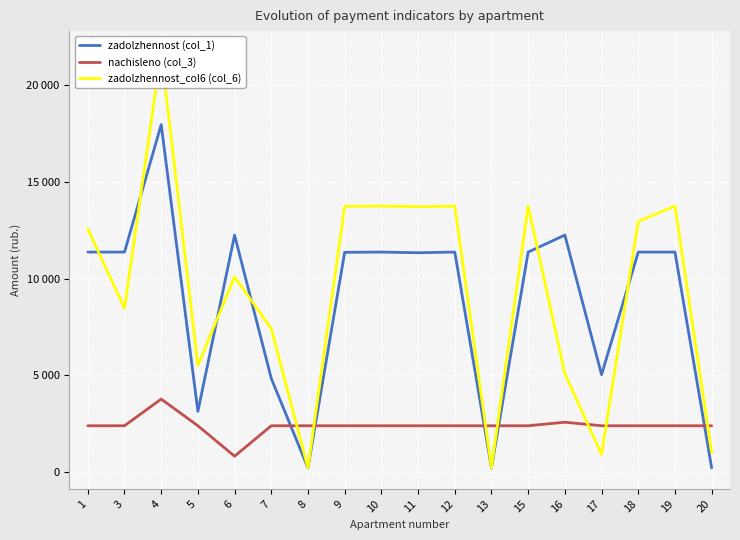

What is the lowest value of the zadolzhennost_col6 (col_6) series?

197.4